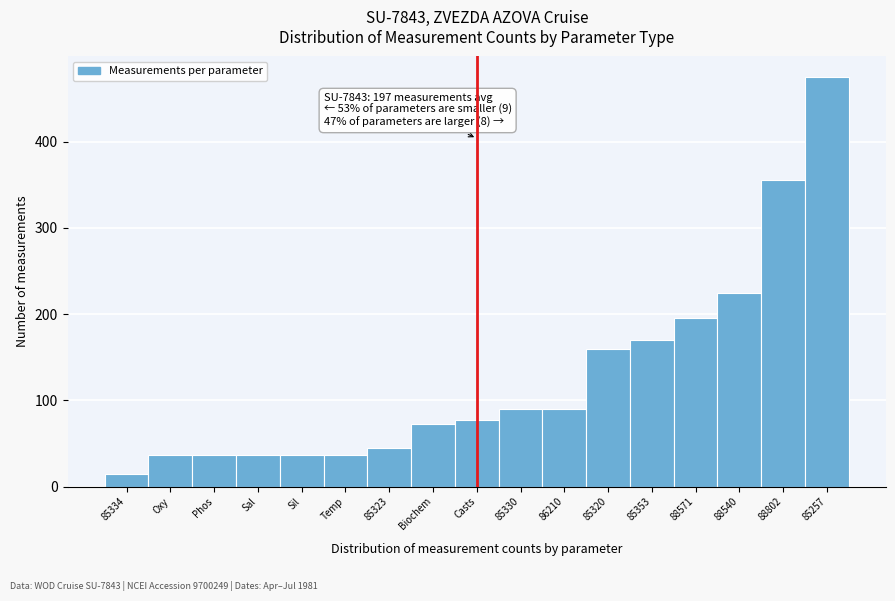

Reading left to right, transcribe all the data shown in this chart.

15	37	37	37	37	37	45	73	77	90	90	160	170	195	225	355	475